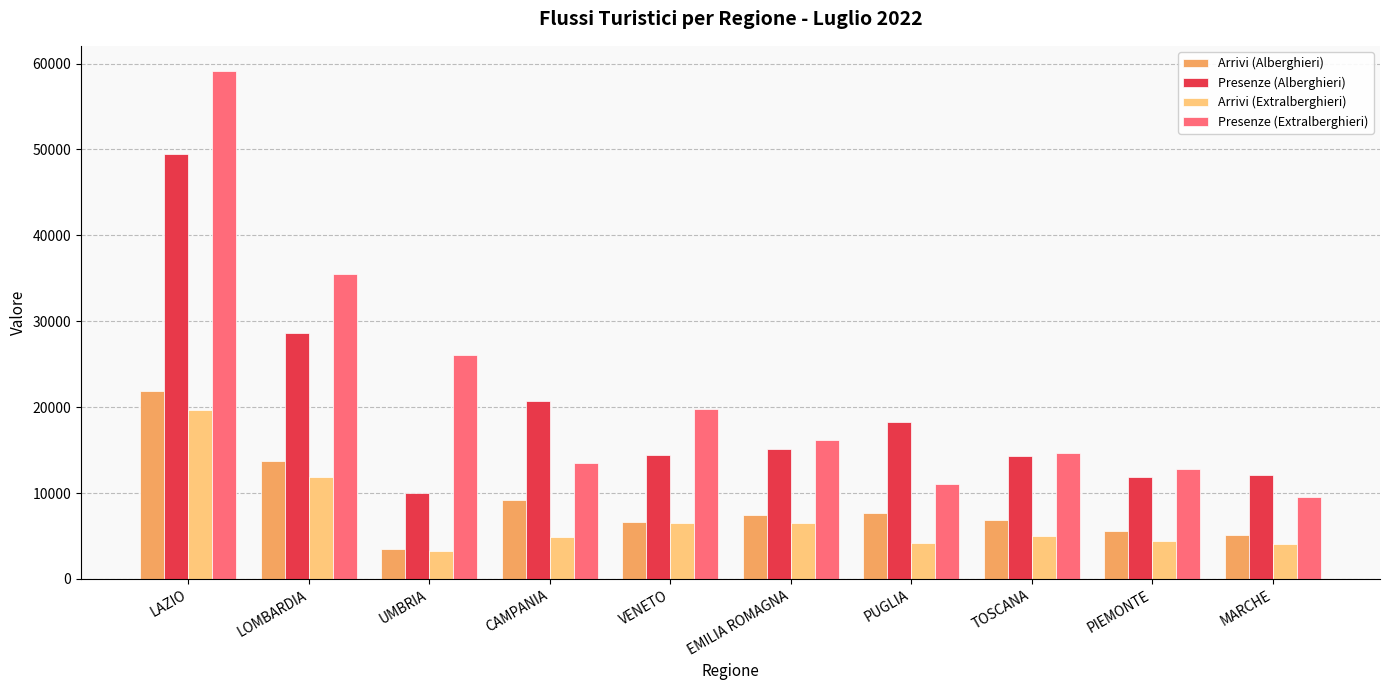

How many distinct data groups are displayed?

4